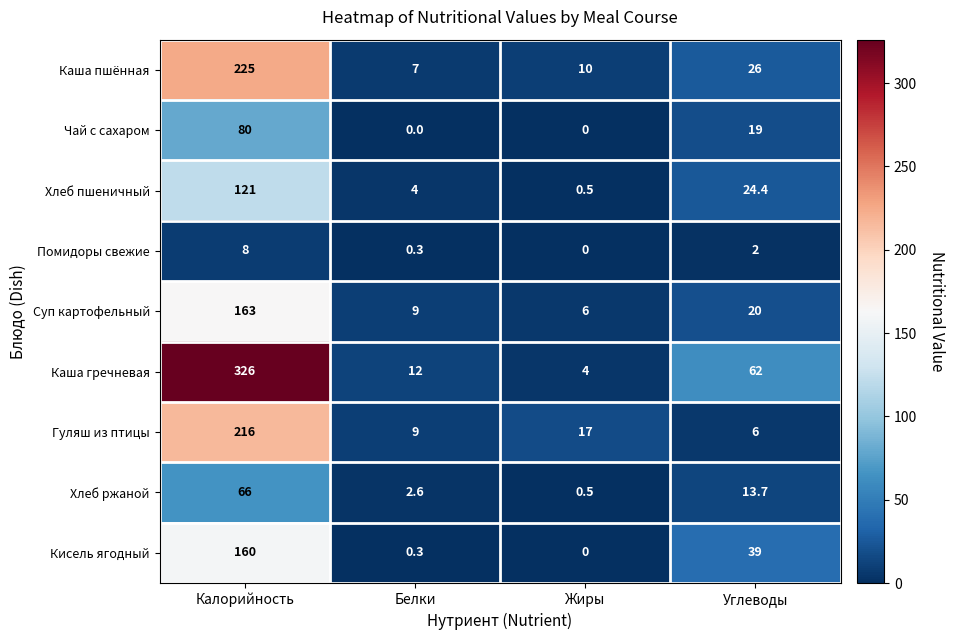

Which series has the largest total across all categories?

Каша гречневая